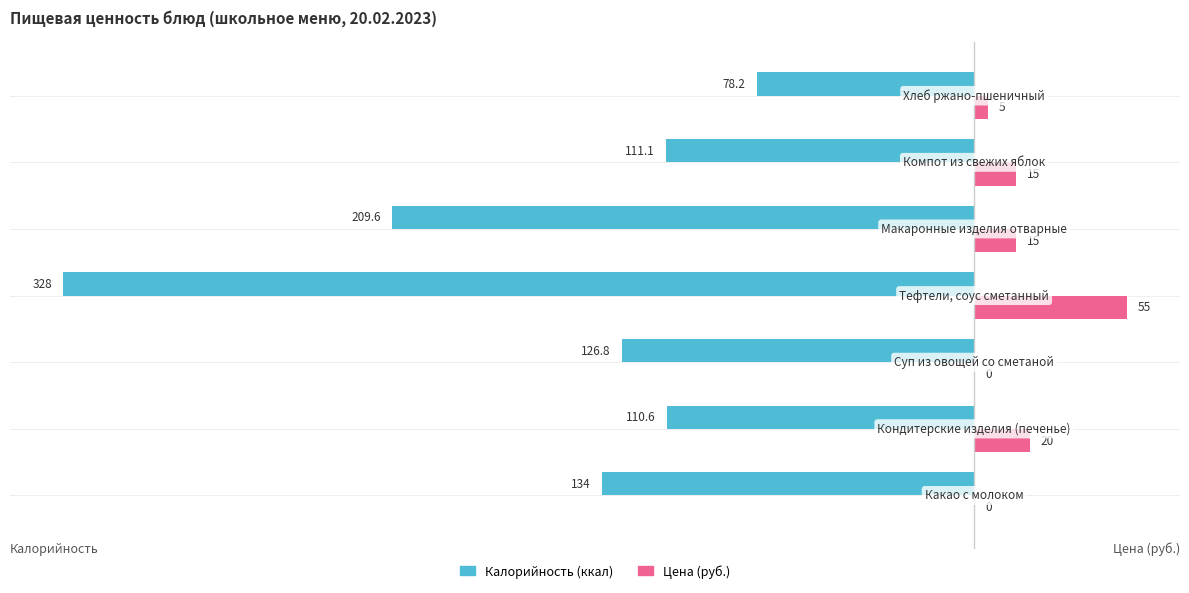

What is the greatest value displayed?

55.0